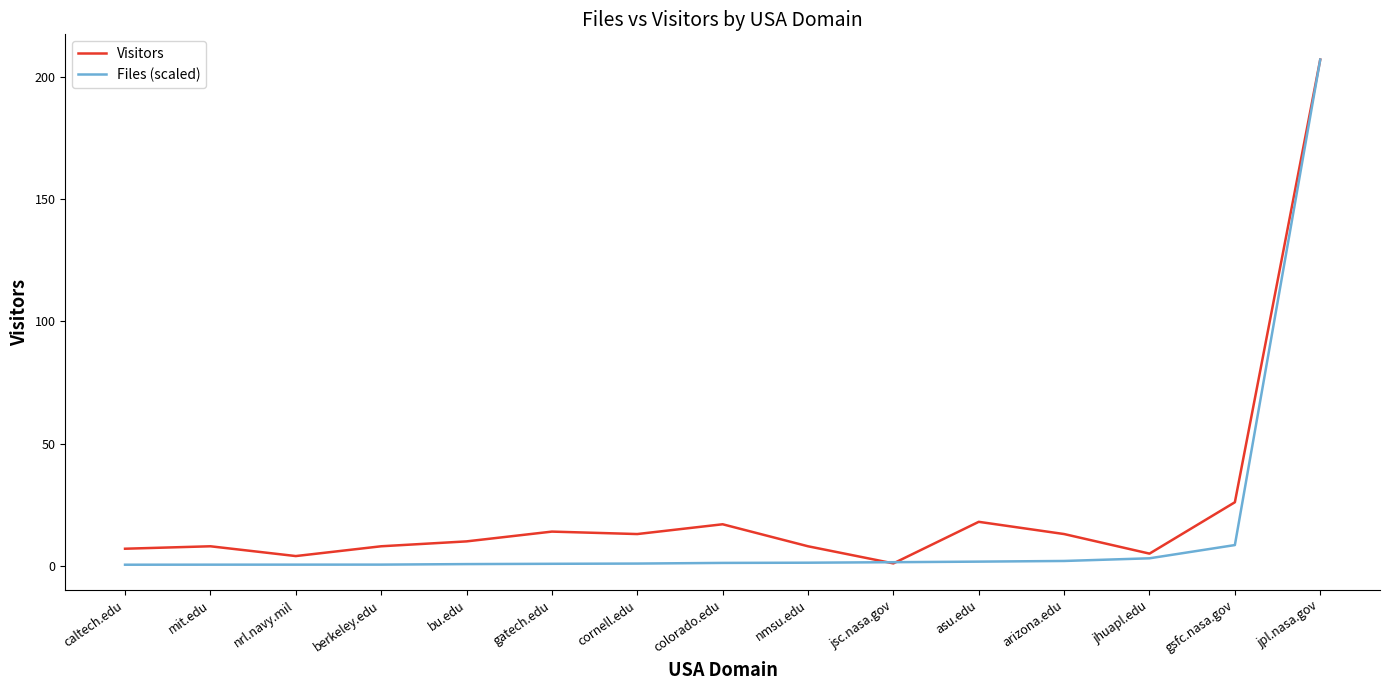

What is the greatest value displayed?

207.0